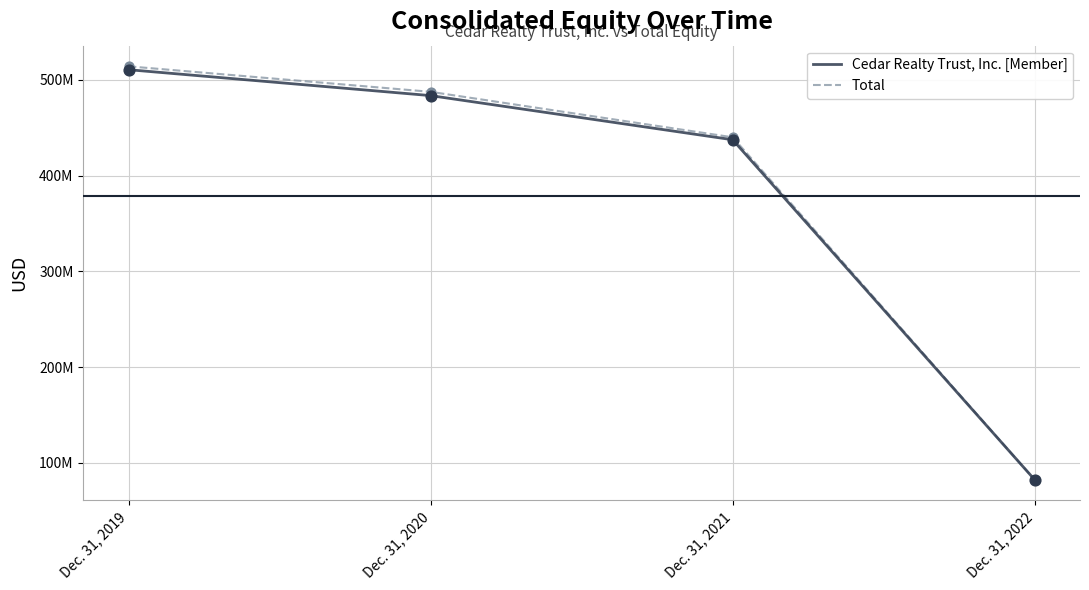

Is this an area chart (filled region under the line)?

No